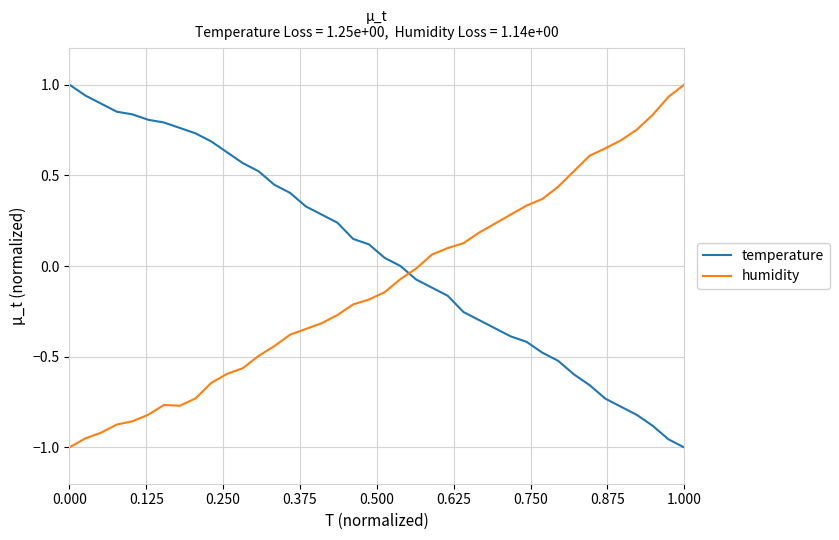

True or false: temperature has more than 2 points higher than both neighbors.

False